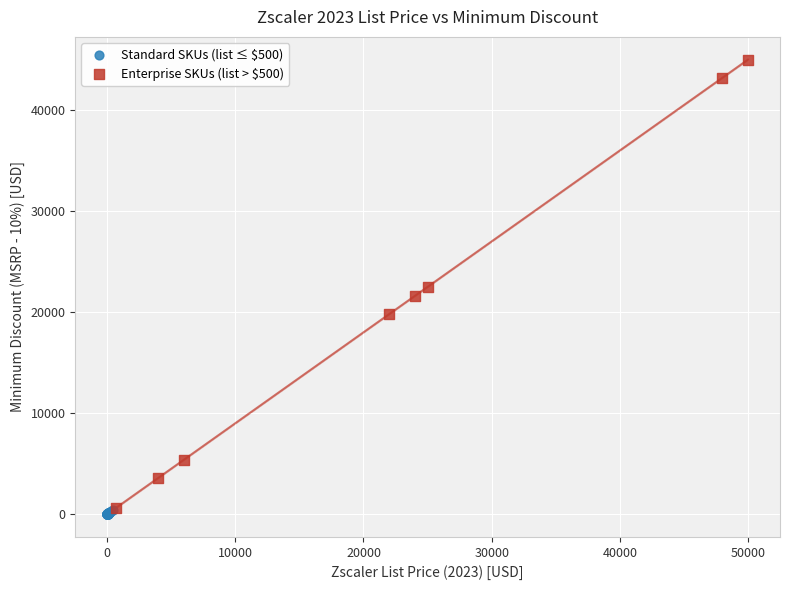

Which series contains the highest Y value?

Enterprise SKUs (list > $500)